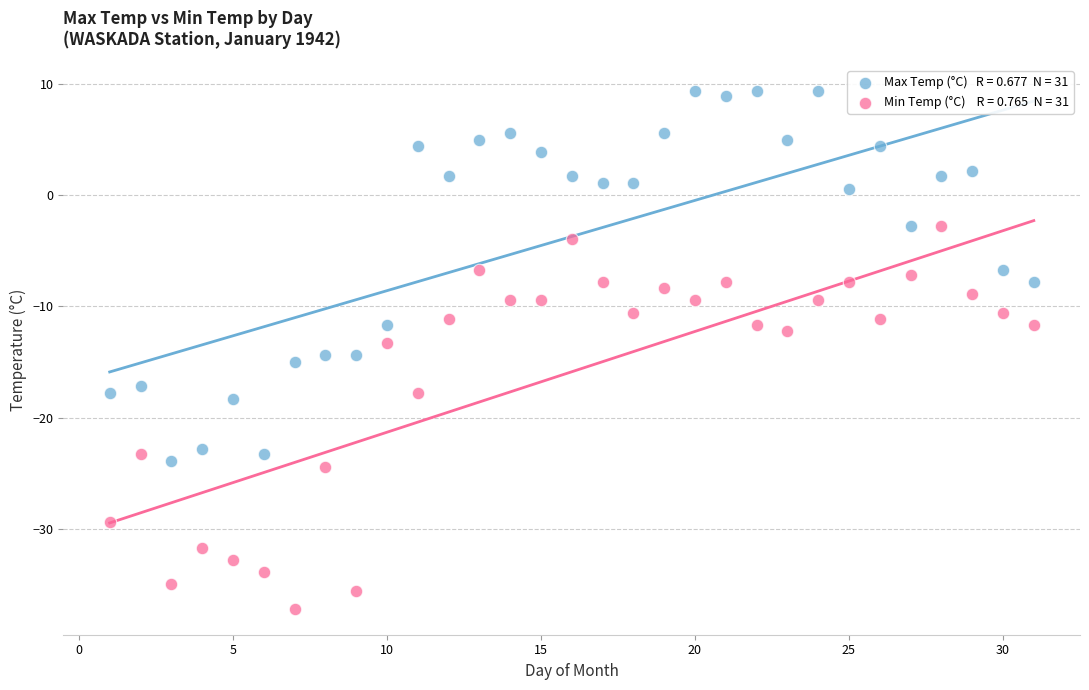

Across all data points, what is the range of X values (max minus min)?

30.0